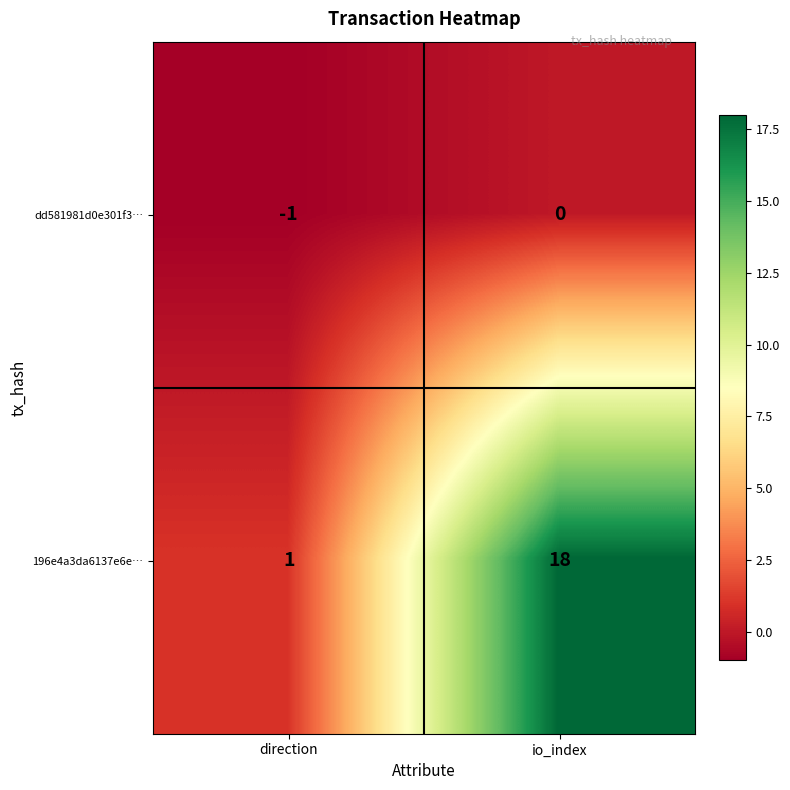

Reading left to right, list all the values displayed in this chart.

dd581981d0e301f3…: -1	0
196e4a3da6137e6e…: 1	18